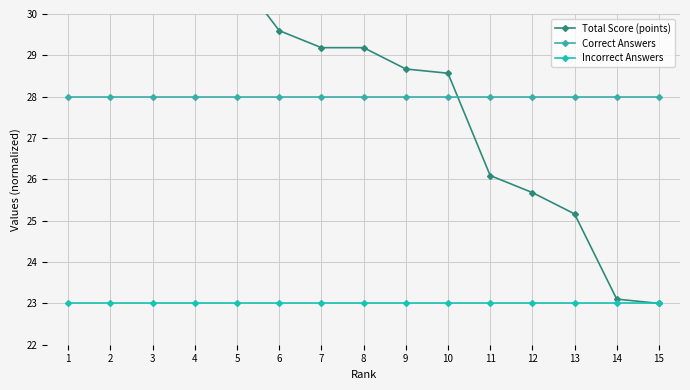

True or false: Total Score (points) has a value of 15.2 at 3.

False